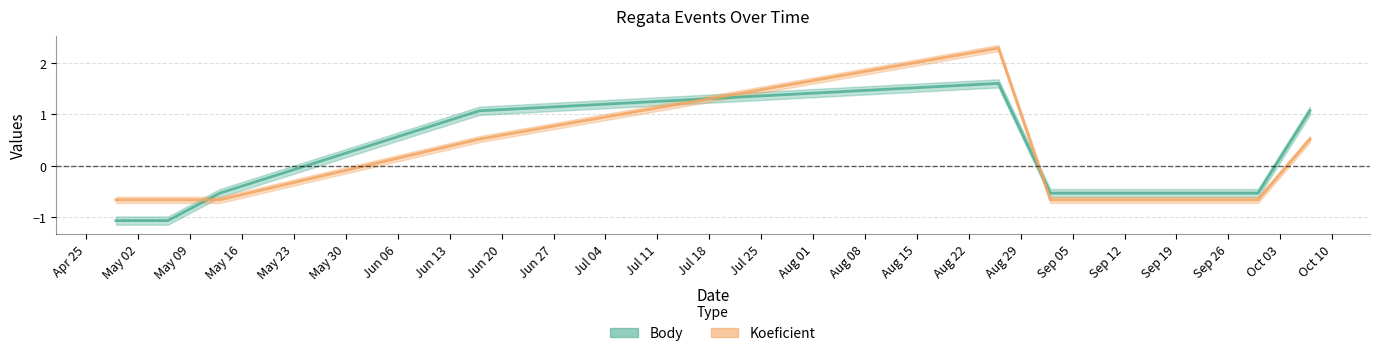

Does the chart have visible grid lines?

Yes